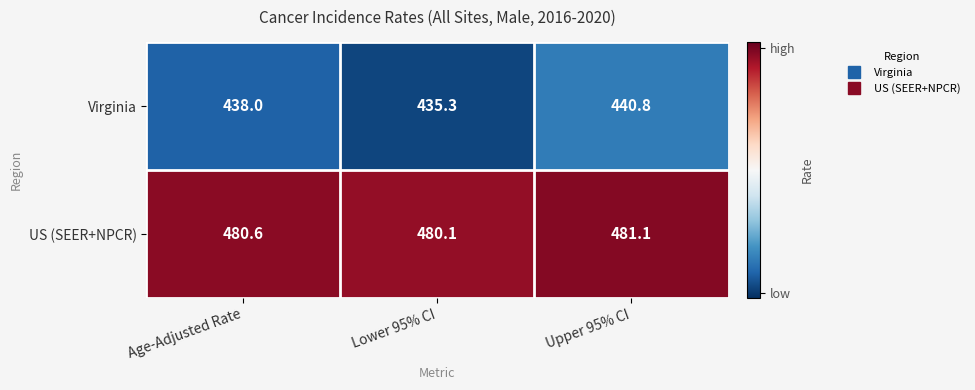

True or false: Virginia has a value of 689.0 at Upper 95% CI.

False